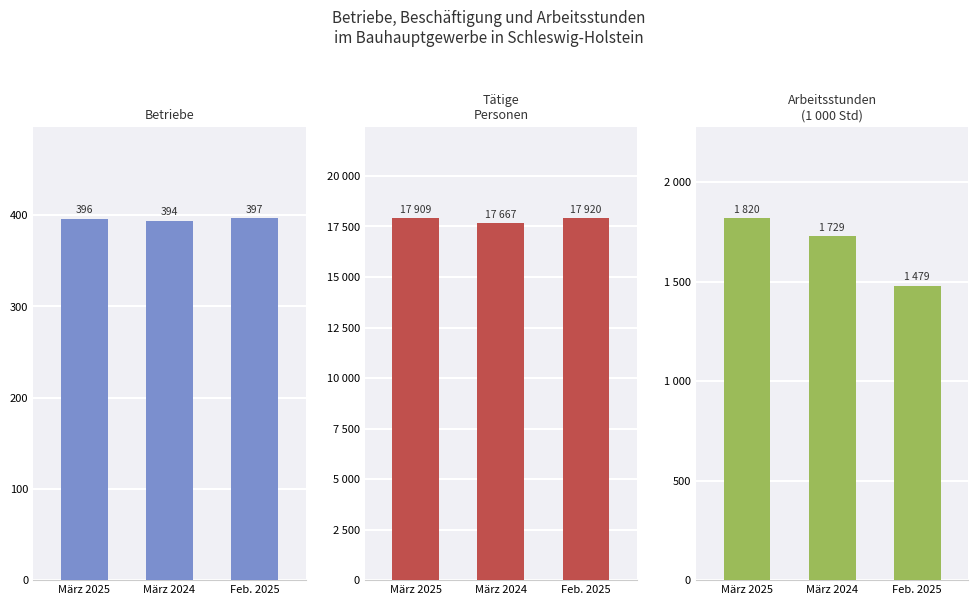

Which series has the largest total across all categories?

Tätige
Personen